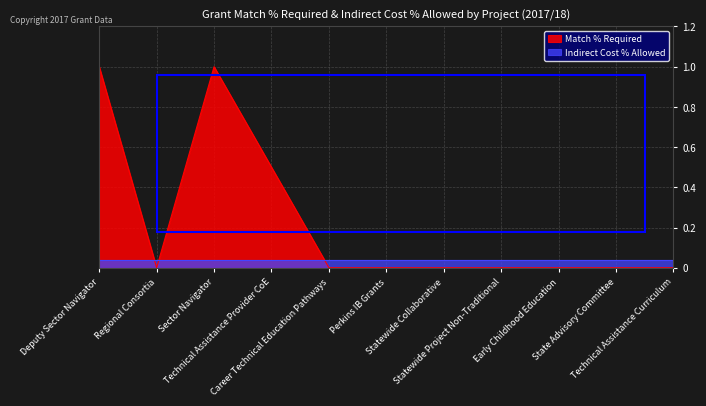

How many data points are above 0?

3